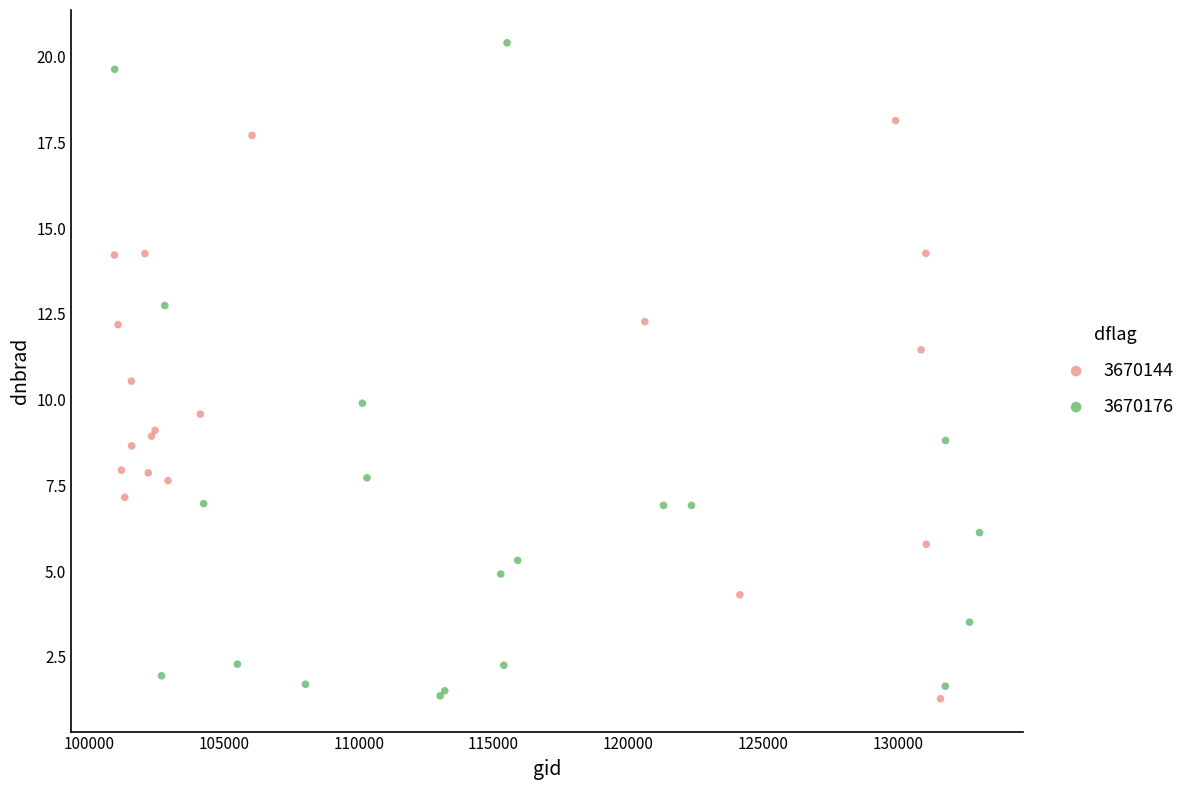

Which series has the widest spread of Y values?

3670176